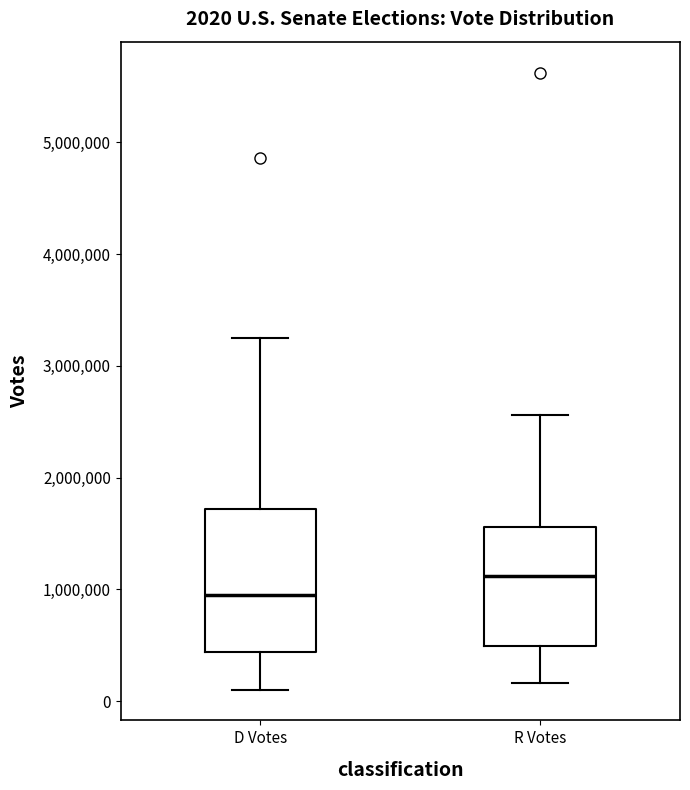

Which box has the highest median line?

R Votes